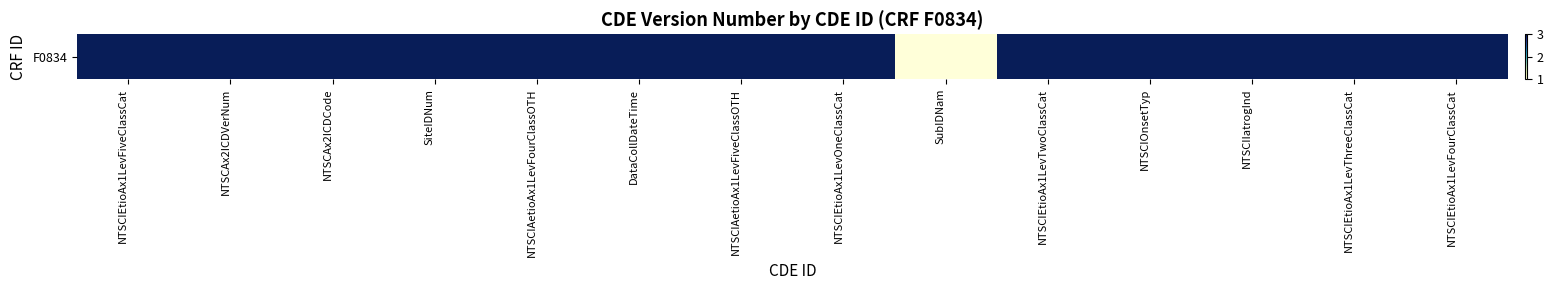

Count the values in the range 3 to 4.

13